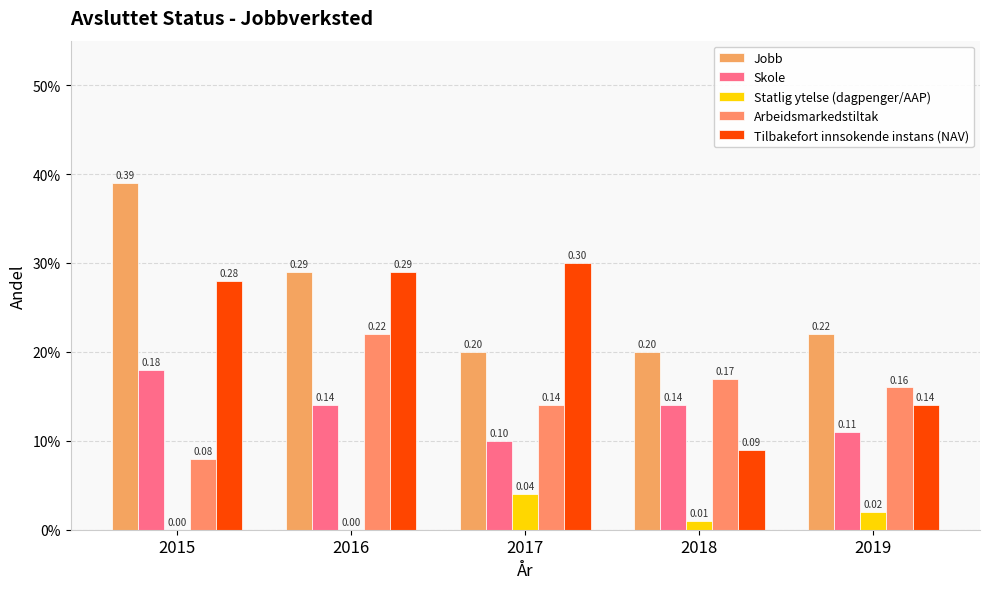

What is the sum of the Arbeidsmarkedstiltak values at 2019 and 2016?

0.4